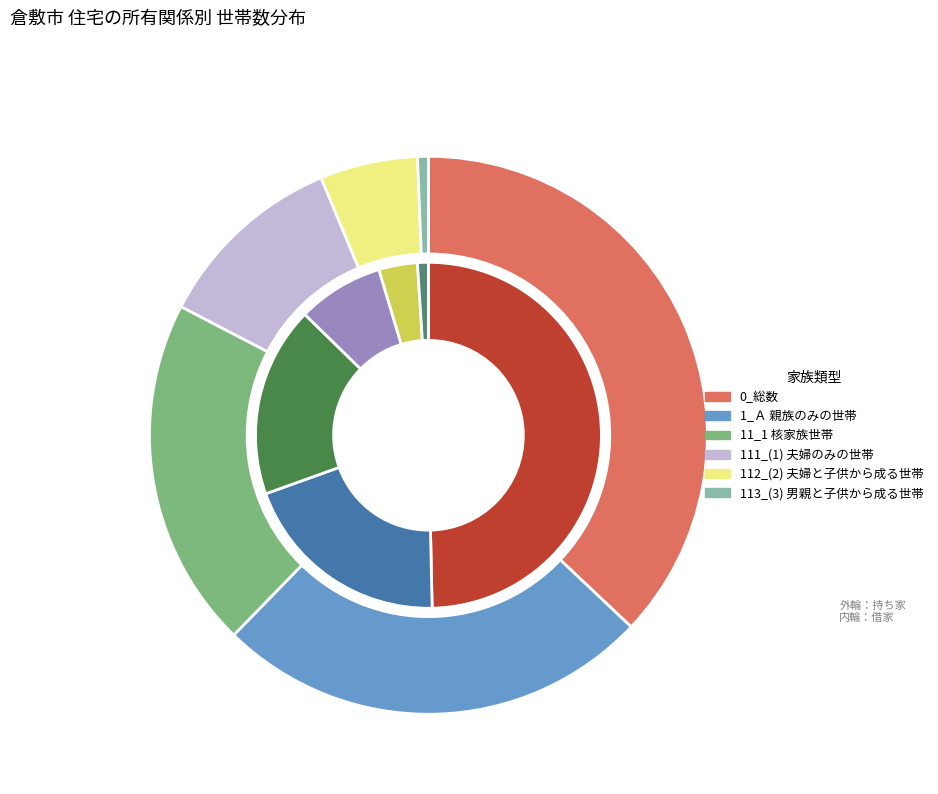

To the nearest percent, what portion does 113_(3) 男親と子供から成る世帯 represent?

1%